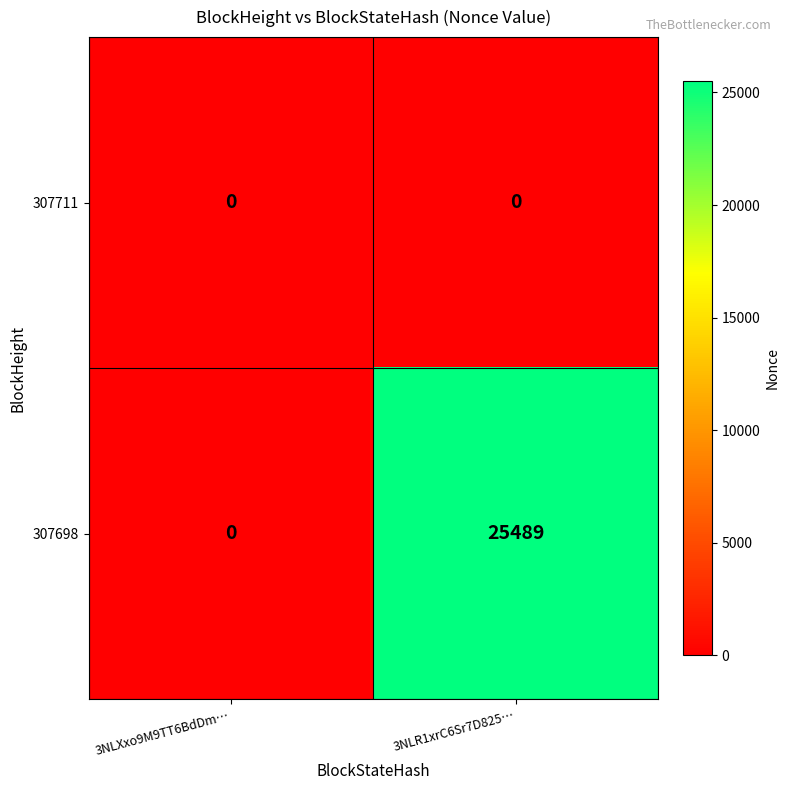

What is the maximum value for 307698?

25489